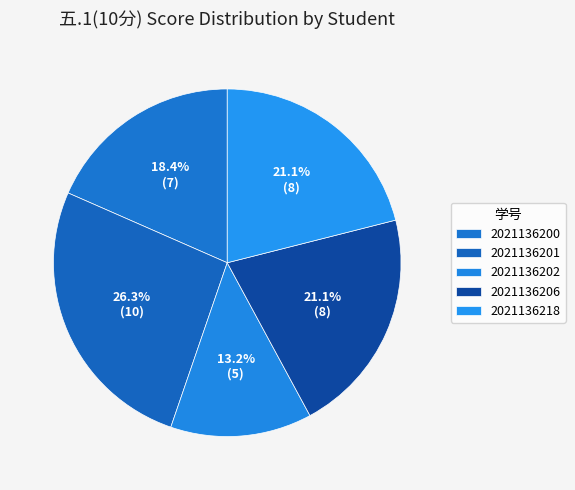

To the nearest percent, what percentage of the pie is 2021136202?

13%